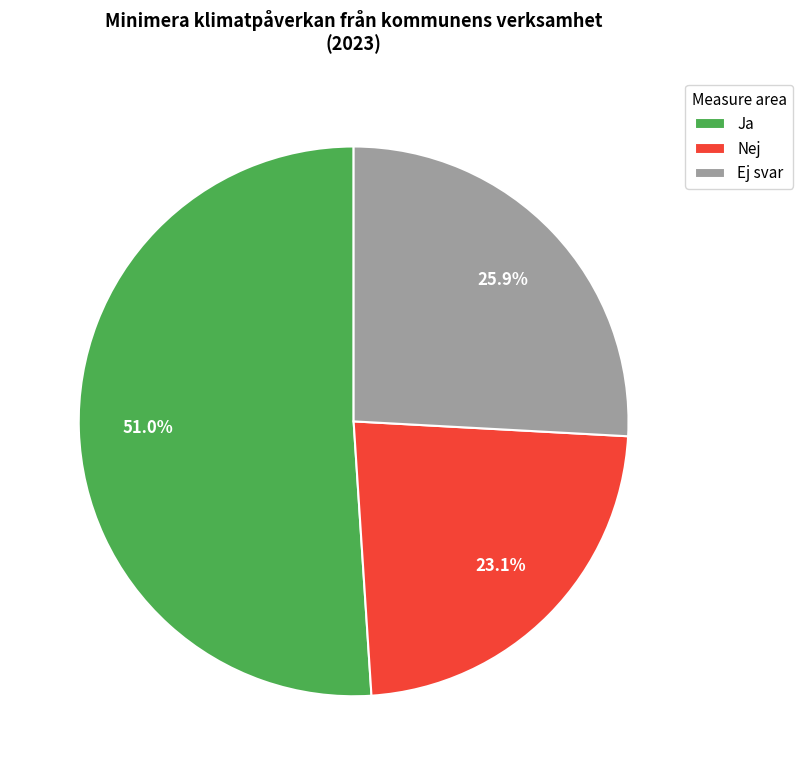

Which category has the biggest portion of the pie?

Ja